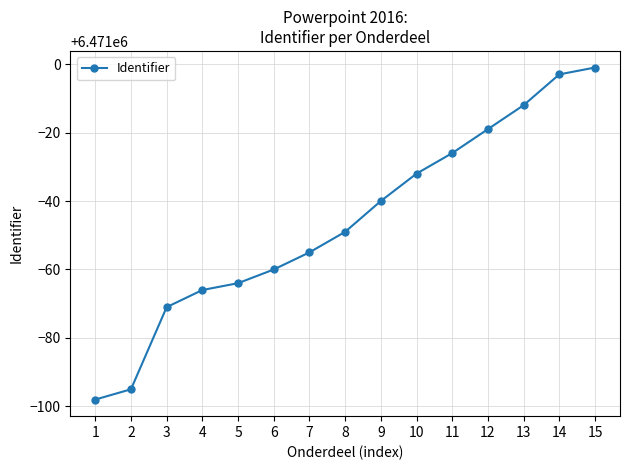

True or false: the data shows 6470905 at 2.

True